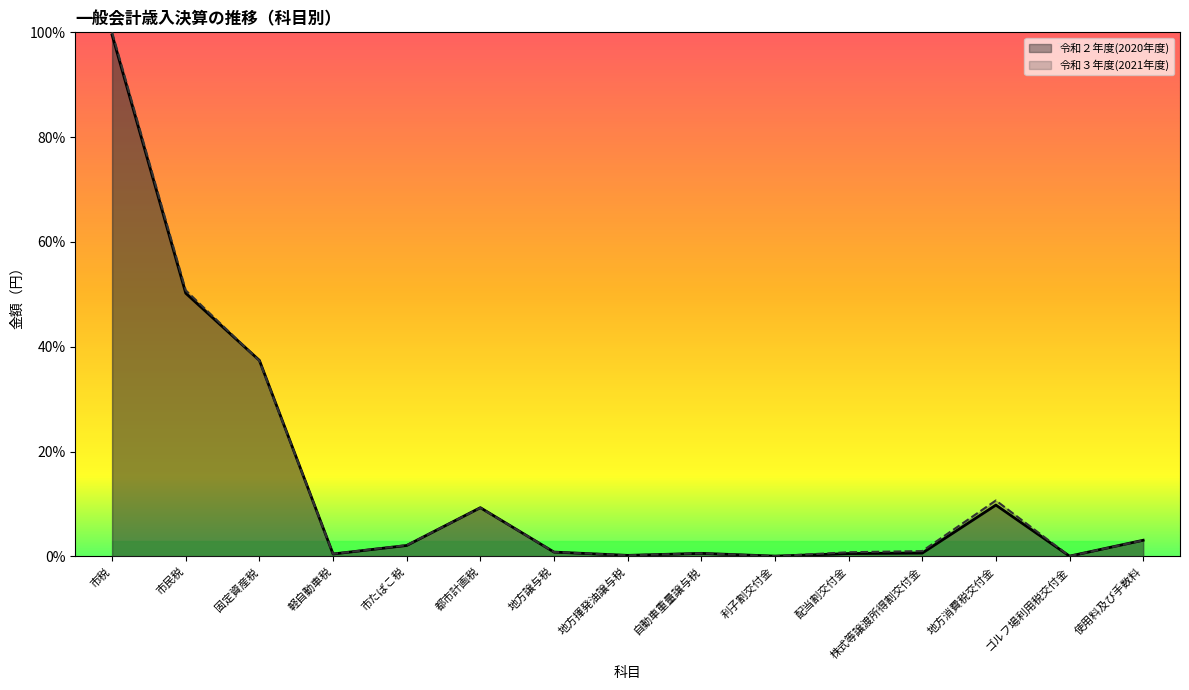

What is the value of the 令和２年度(2020年度) point at the 5th from the left?

2.1